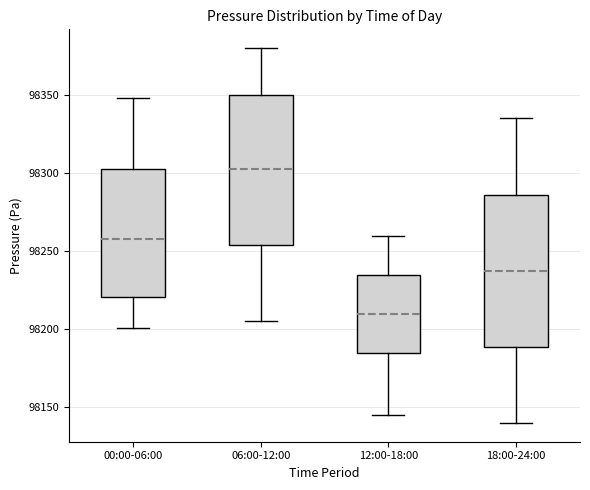

Reading left to right, read every box against the y-axis: the position of its median line, the range the box covers, and the ends of its whiskers. The values are not printed on the chart, so give them approximately, as read against the axis.

00:00-06:00: median 98260, box 98220 to 98305, whiskers 98200 to 98350
06:00-12:00: median 98305, box 98255 to 98350, whiskers 98205 to 98380
12:00-18:00: median 98210, box 98185 to 98235, whiskers 98145 to 98260
18:00-24:00: median 98240, box 98190 to 98285, whiskers 98140 to 98335